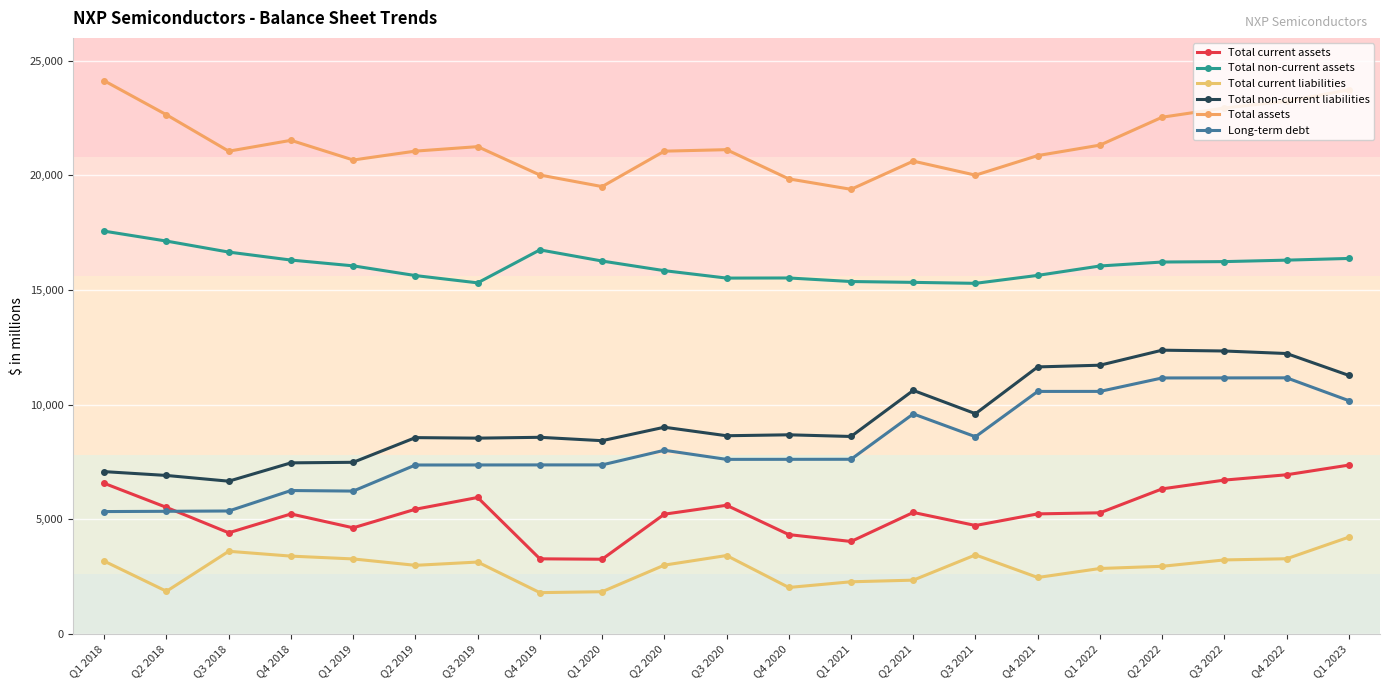

What is the minimum value for Long-term debt?

5329